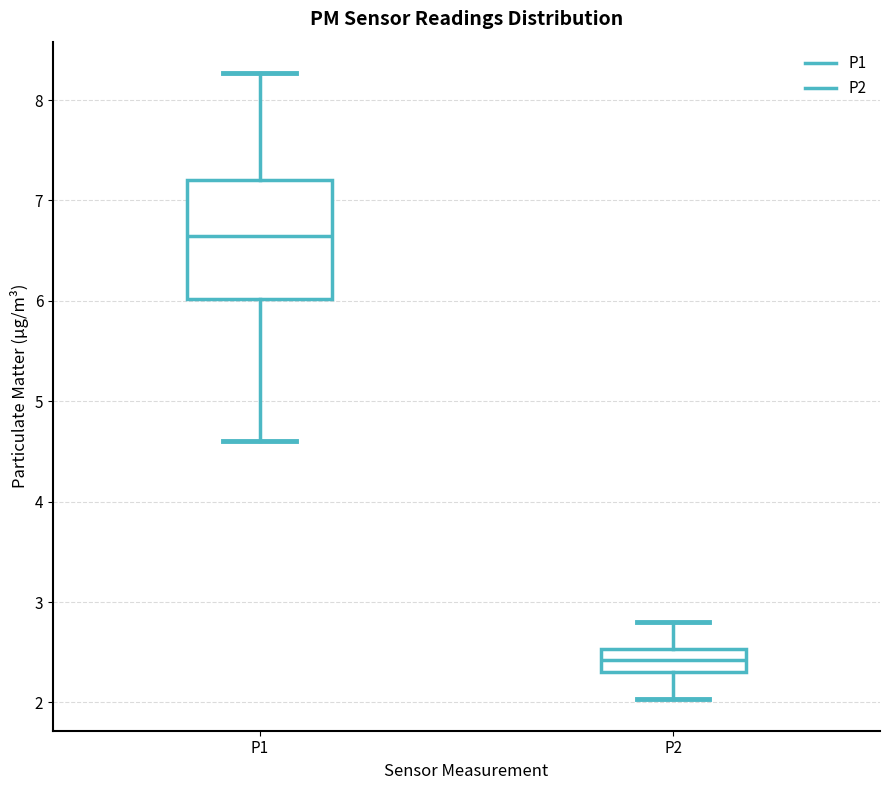

Reading left to right, read every box against the y-axis: the position of its median line, the range the box covers, and the ends of its whiskers. The values are not printed on the chart, so give them approximately, as read against the axis.

P1: median 6.7, box 6.0 to 7.2, whiskers 4.6 to 8.3
P2: median 2.4, box 2.3 to 2.5, whiskers 2.0 to 2.8